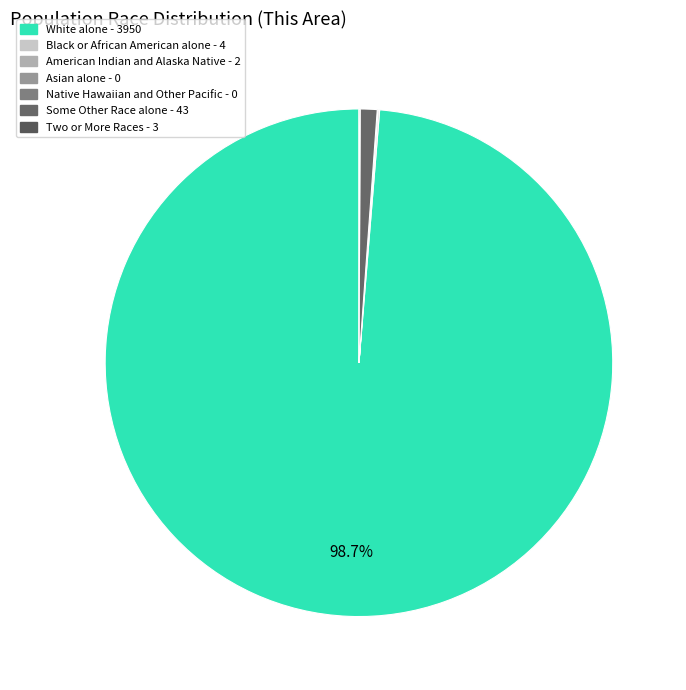

Is it true that American Indian and Alaska Native is 13% of the pie?

False